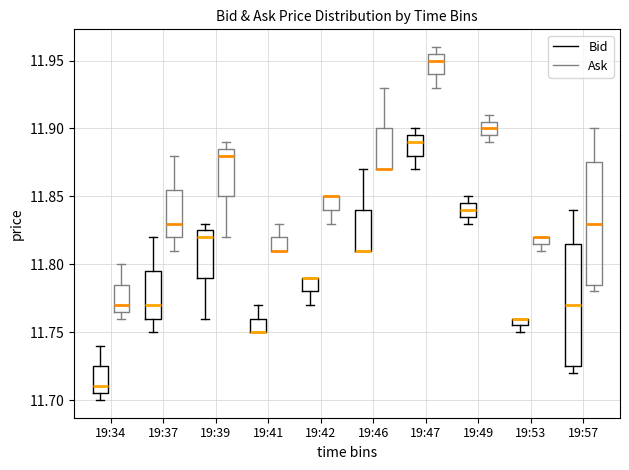

Where does the lower whisker of the box for 19:34 (Ask) end on the y-axis? The values are not printed on the chart, so give them approximately, as read against the axis.

11.760